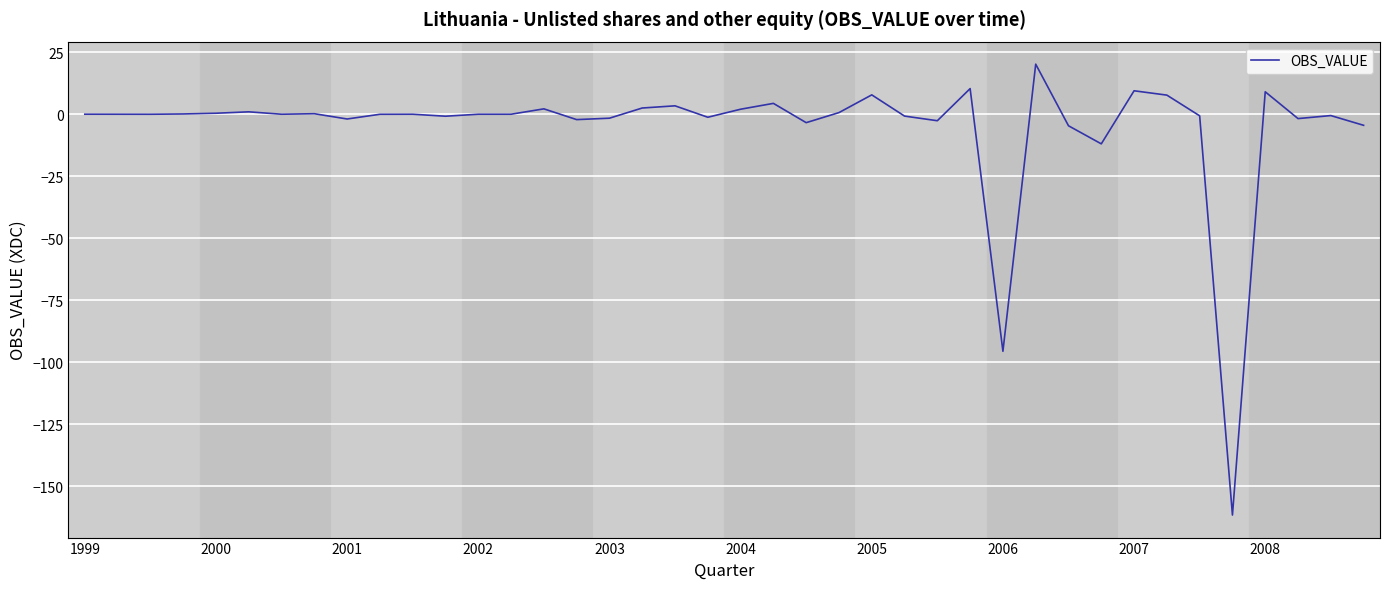

Does the chart display data point markers on the line(s)?

No